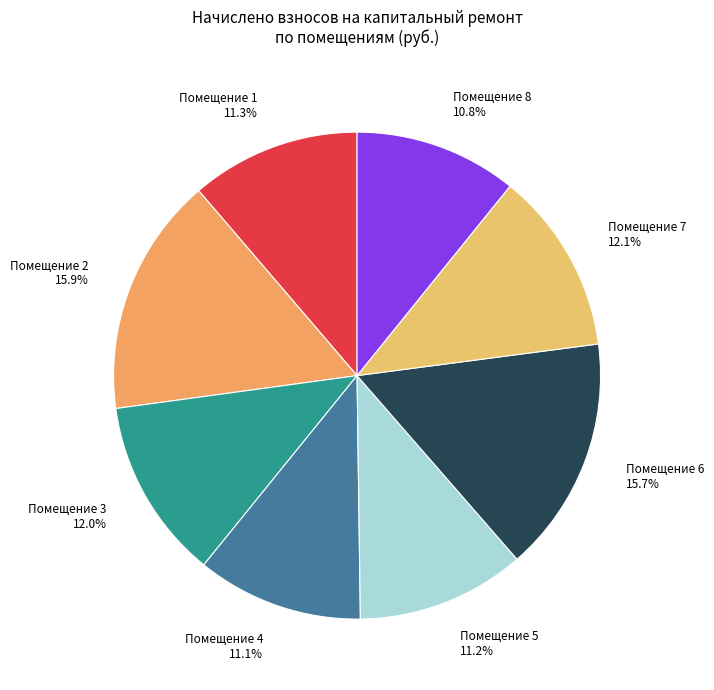

What is the ratio of the value at Помещение 6 to the value at Помещение 4?

1.4